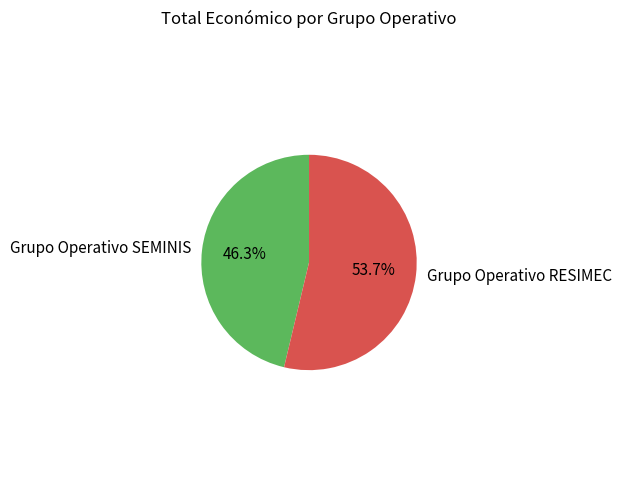

Which category has the smallest portion of the pie?

Grupo Operativo SEMINIS